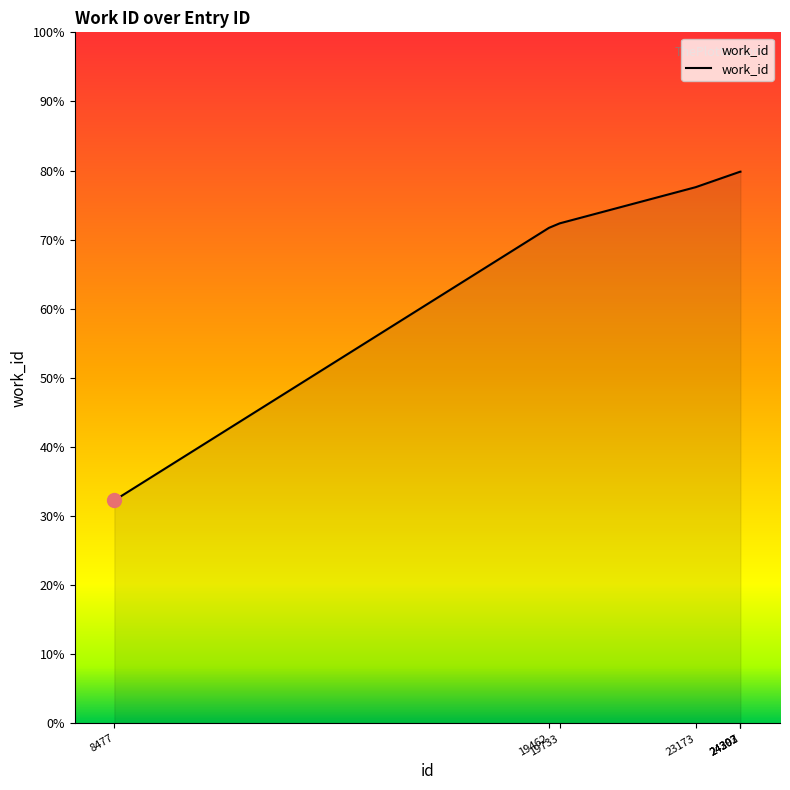

Approximately how many times larger is the value at 19733 compared to 24297?

0.9